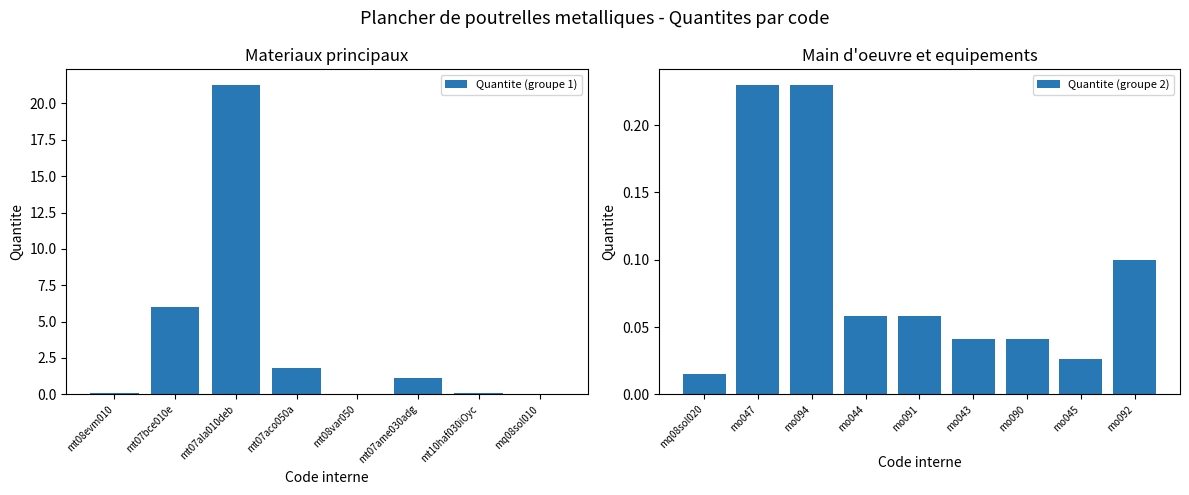

Does the chart contain stacked bars?

No